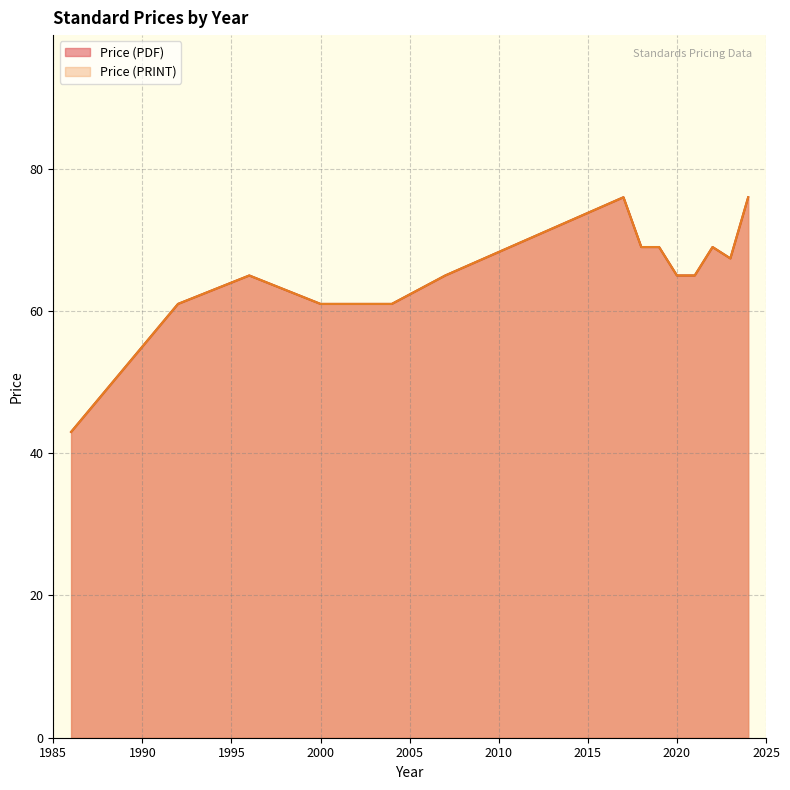

True or false: Price (PDF) has more than 1 interior local peaks.

True